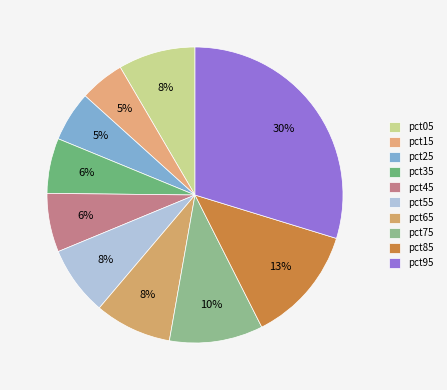

How many segments does this pie chart have?

10